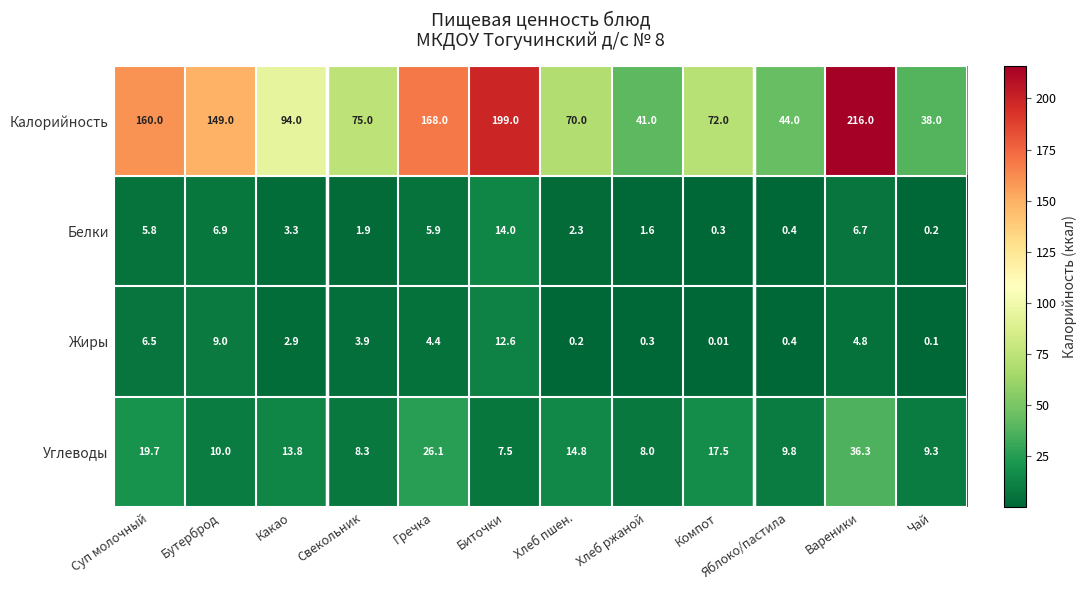

At which label is Жиры closest to 6?

Суп молочный